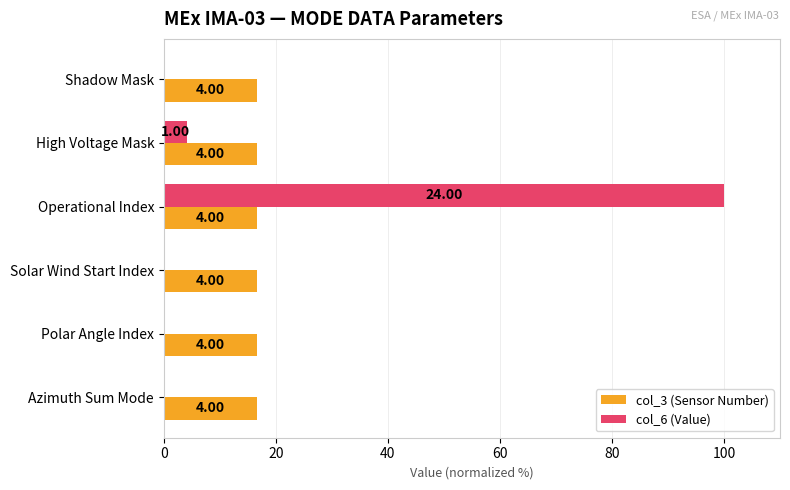

What is the maximum value shown in the chart?

100.0